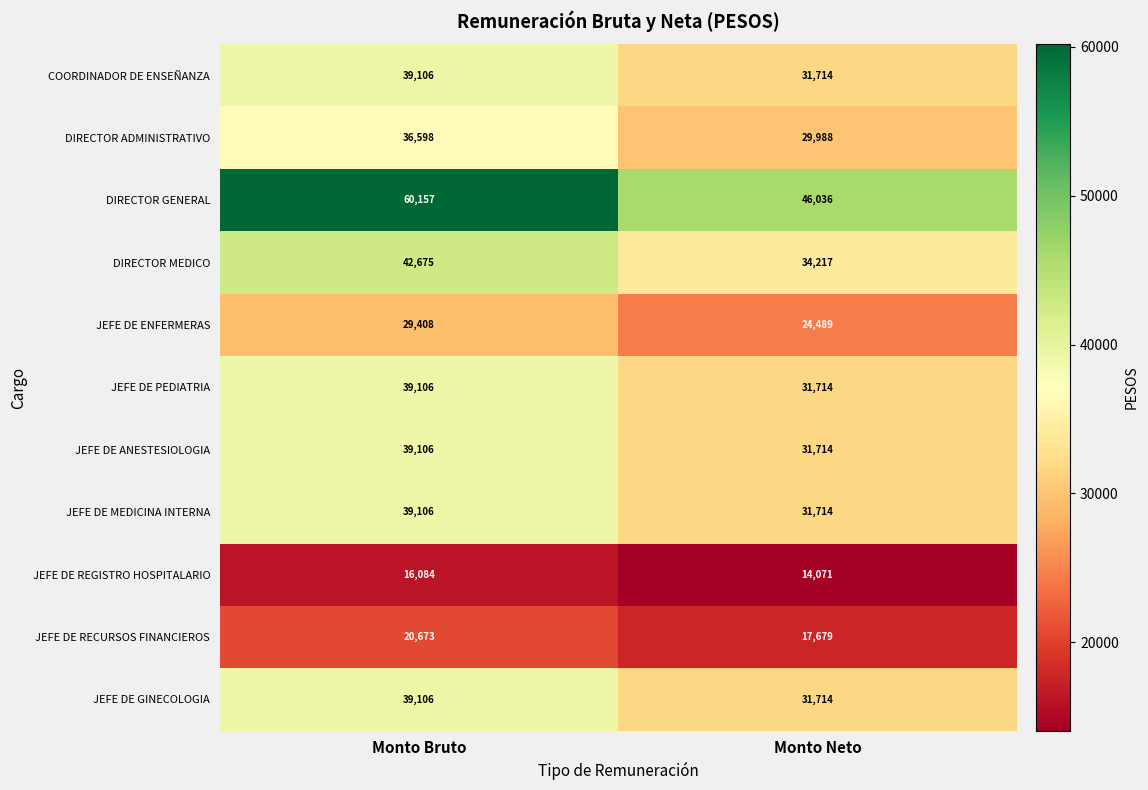

What is the sum of all COORDINADOR DE ENSEÑANZA values?

70820